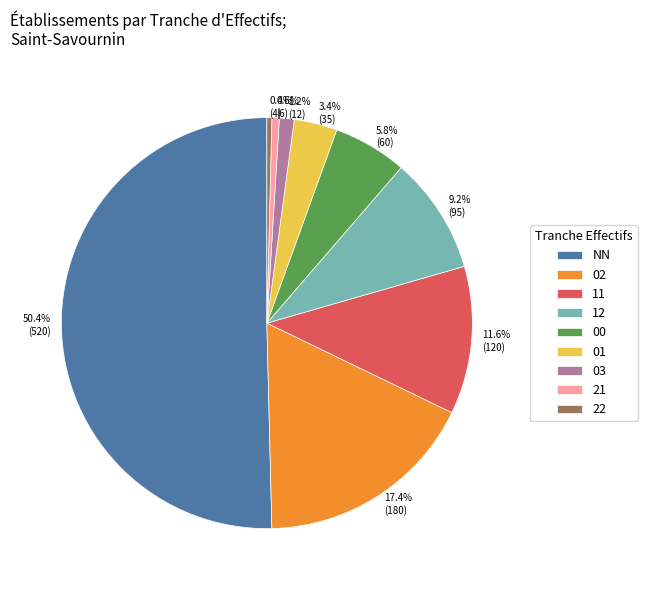

Which category has the biggest portion of the pie?

NN